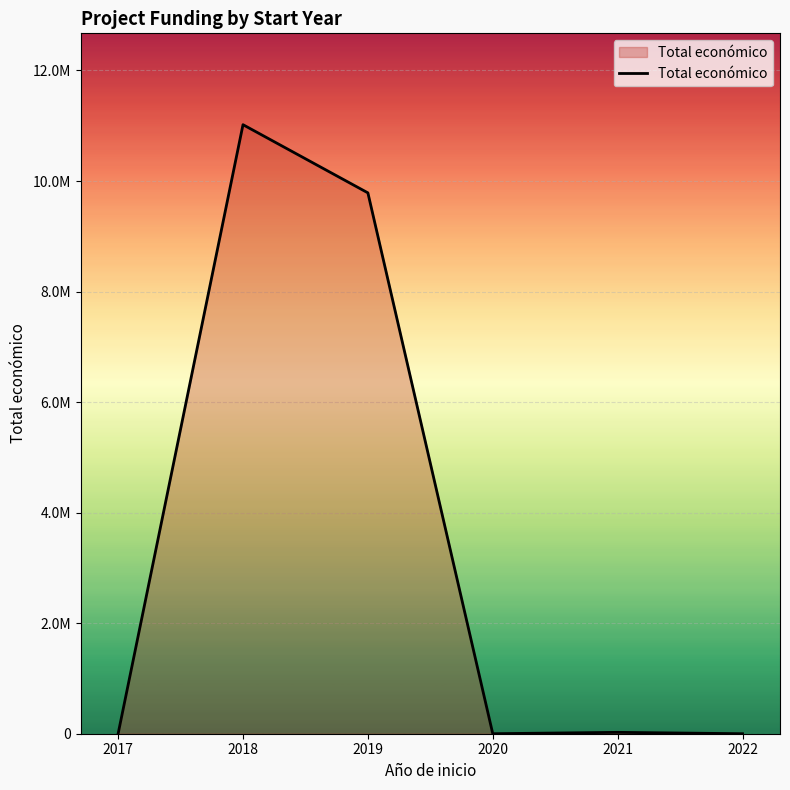

At which category does the chart reach its peak across all series?

2018